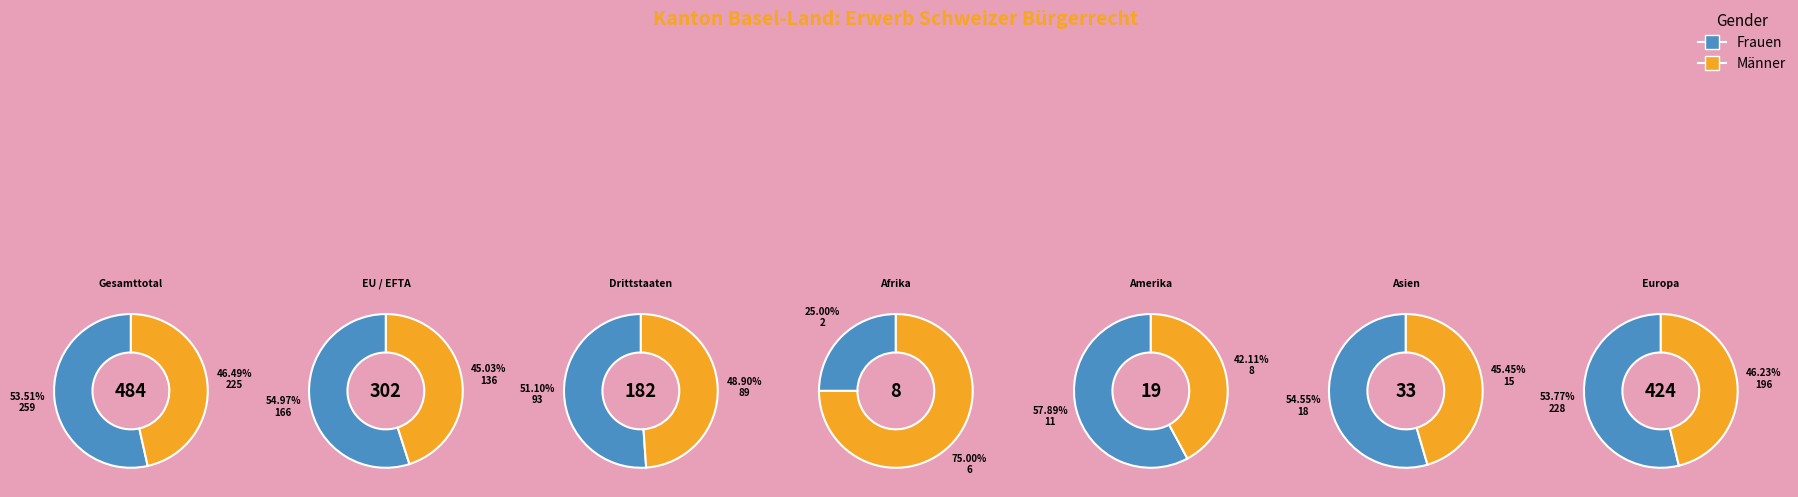

To the nearest percent, what is the combined percentage of Europa and Gesamttotal?

63%